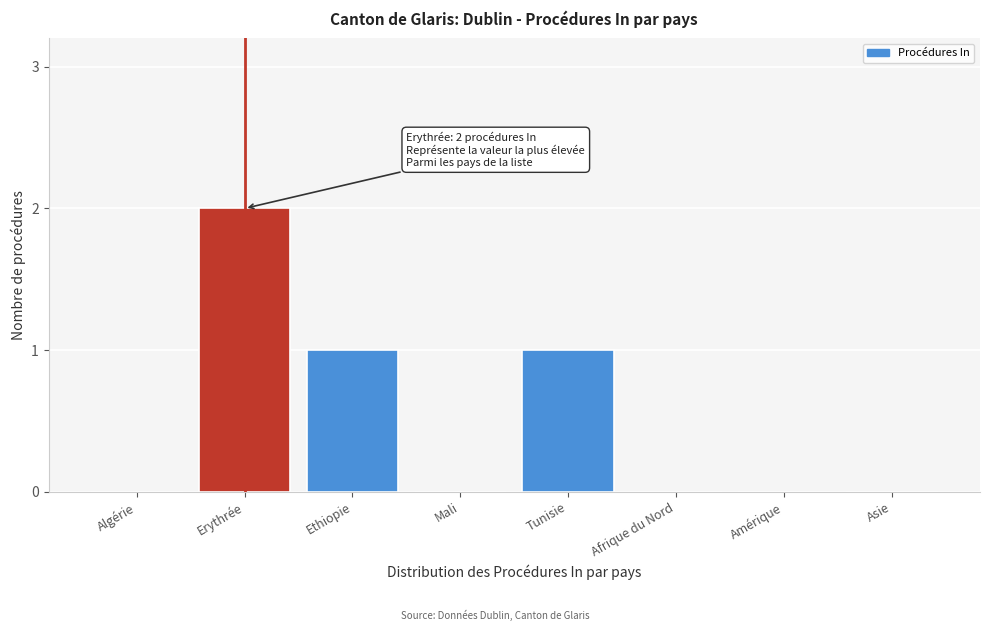

Reading right to left, list all the values displayed in this chart.

Asie=0	Amérique=0	Afrique du Nord=0	Tunisie=1	Mali=0	Ethiopie=1	Erythrée=2	Algérie=0